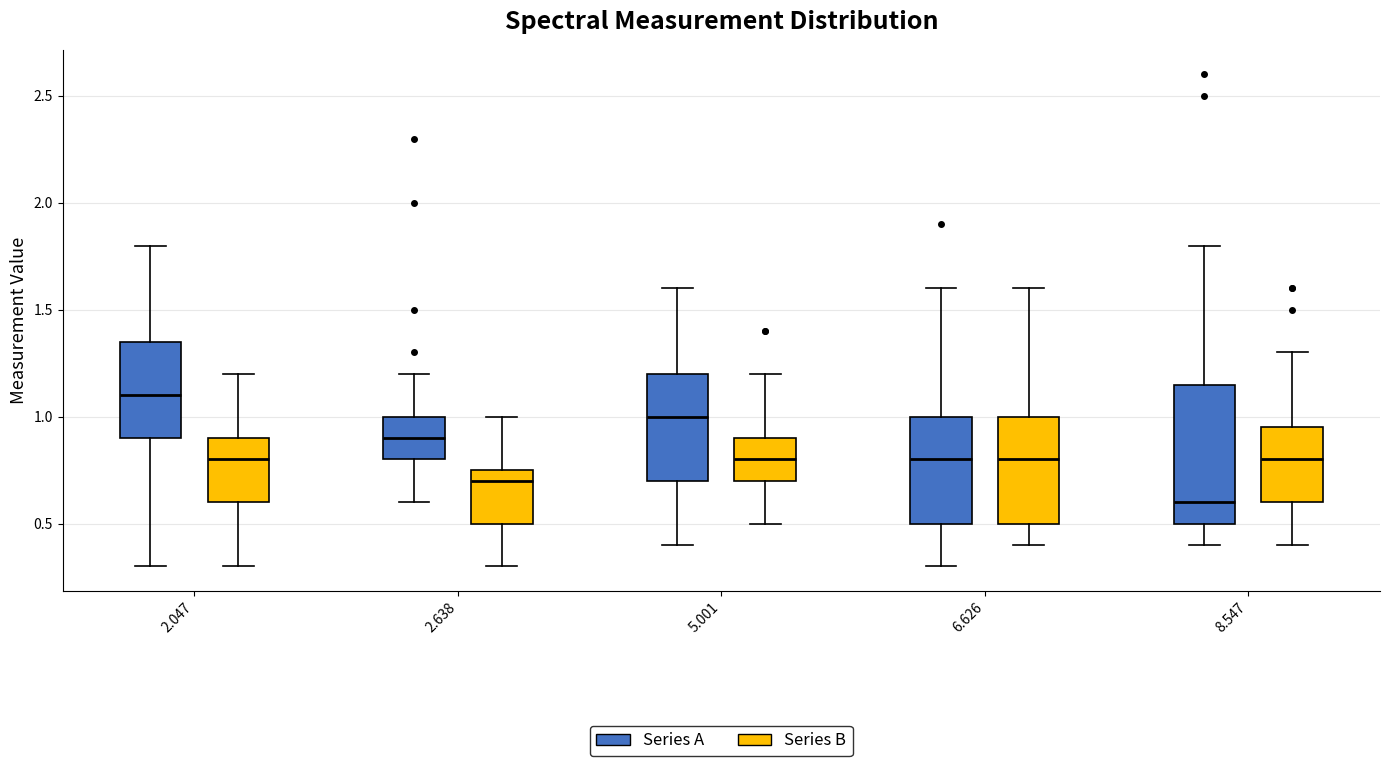

Reading left to right, transcribe this box plot: for each box, give where its median line is, the range the box spans, and where its two whiskers end, as read against the y-axis. The values are not printed on the chart, so give them approximately, as read against the axis.

2.047 (Series A): median 1.10, box 0.90 to 1.35, whiskers 0.30 to 1.80
2.047 (Series B): median 0.80, box 0.60 to 0.90, whiskers 0.30 to 1.20
2.638 (Series A): median 0.90, box 0.80 to 1.00, whiskers 0.60 to 1.20
2.638 (Series B): median 0.70, box 0.50 to 0.75, whiskers 0.30 to 1.00
5.001 (Series A): median 1.00, box 0.70 to 1.20, whiskers 0.40 to 1.60
5.001 (Series B): median 0.80, box 0.70 to 0.90, whiskers 0.50 to 1.20
6.626 (Series A): median 0.80, box 0.50 to 1.00, whiskers 0.30 to 1.60
6.626 (Series B): median 0.80, box 0.50 to 1.00, whiskers 0.40 to 1.60
8.547 (Series A): median 0.60, box 0.50 to 1.15, whiskers 0.40 to 1.80
8.547 (Series B): median 0.80, box 0.60 to 0.95, whiskers 0.40 to 1.30